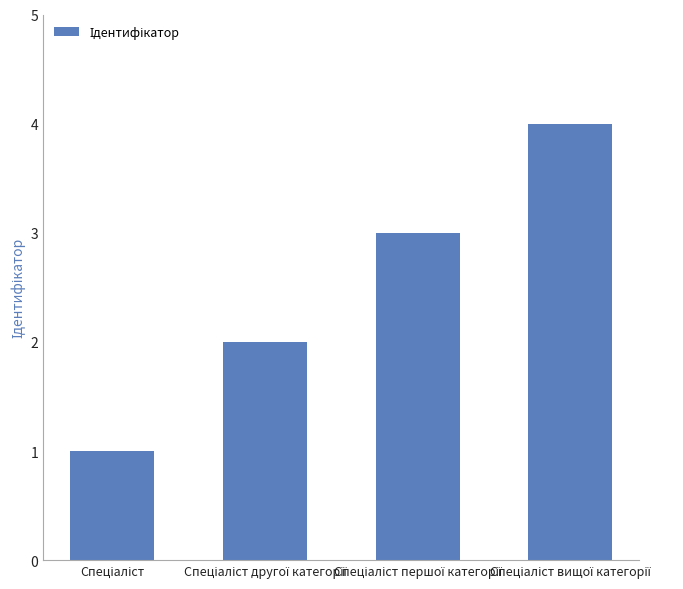

What is the difference between the maximum and minimum values?

3